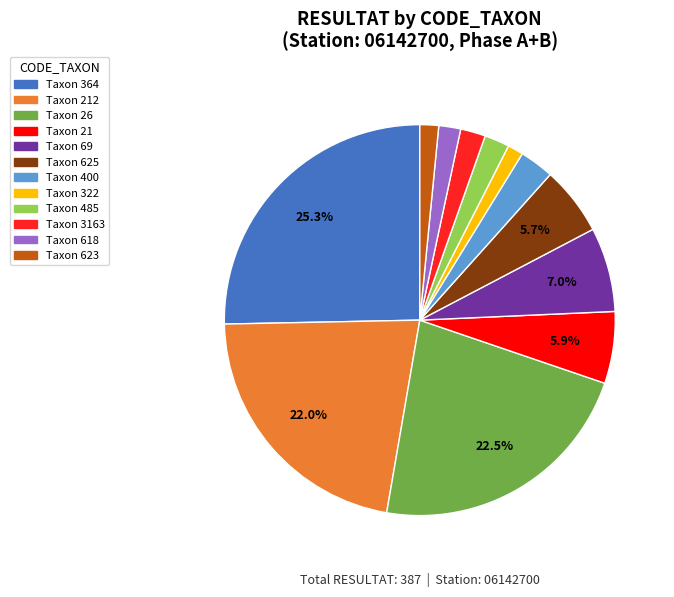

Is there a majority slice in this chart?

No